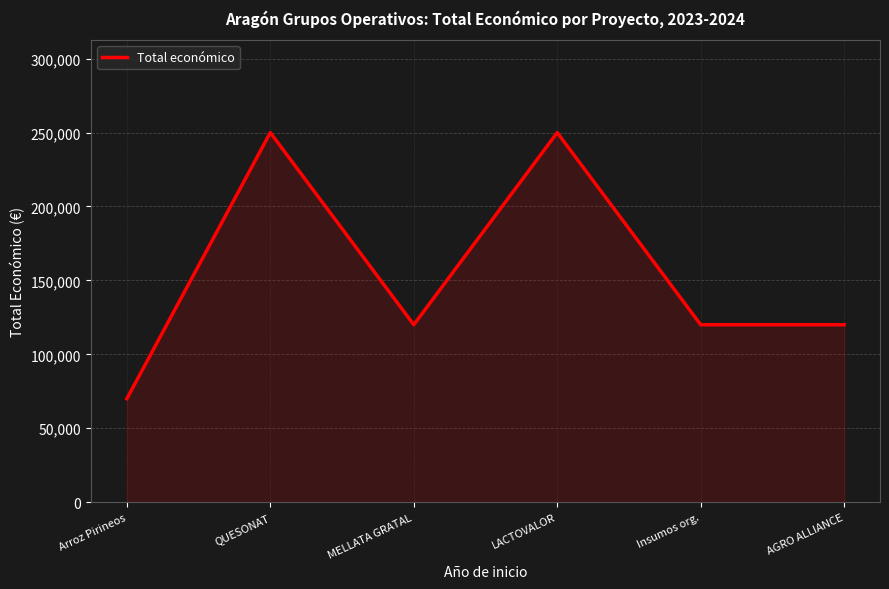

What is the sum of all values?

929999